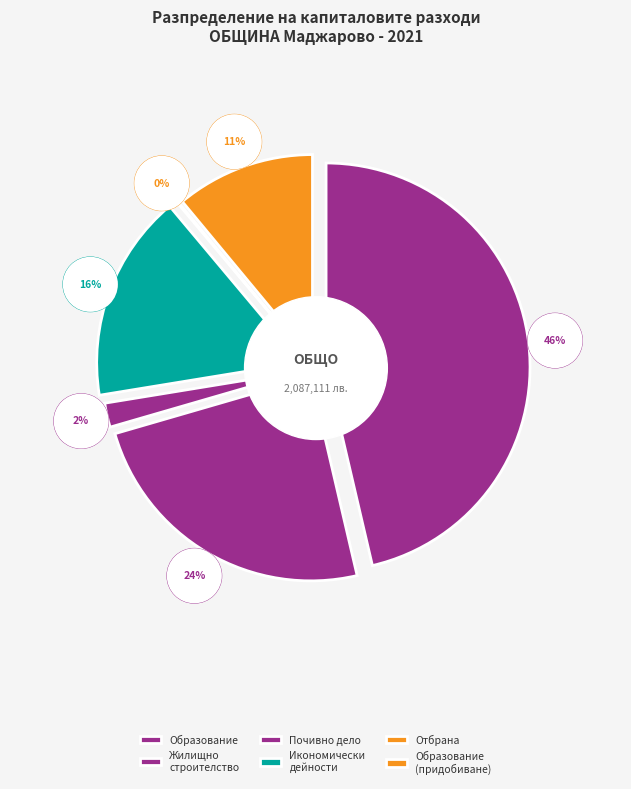

Does Почивно дело, култура represent more than half of the total?

No